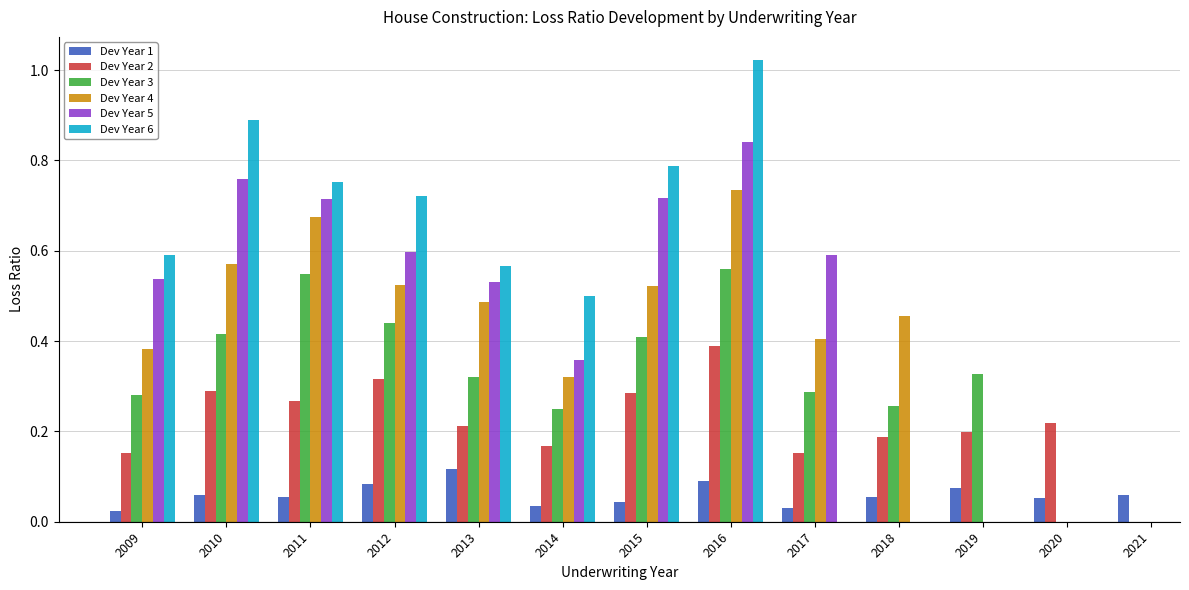

At 2015, list the series in order from smallest to largest.

Dev Year 1, Dev Year 2, Dev Year 3, Dev Year 4, Dev Year 5, Dev Year 6